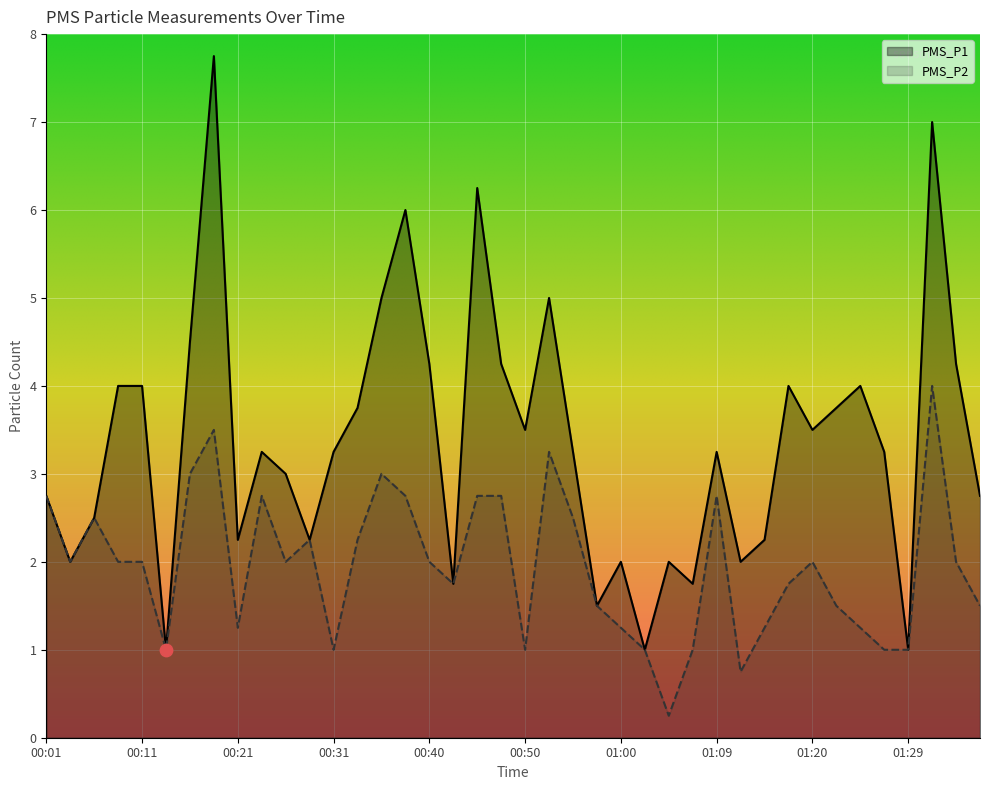

Is the value of PMS_P2 at 01:12 greater than the value of PMS_P1 at 01:20?

No